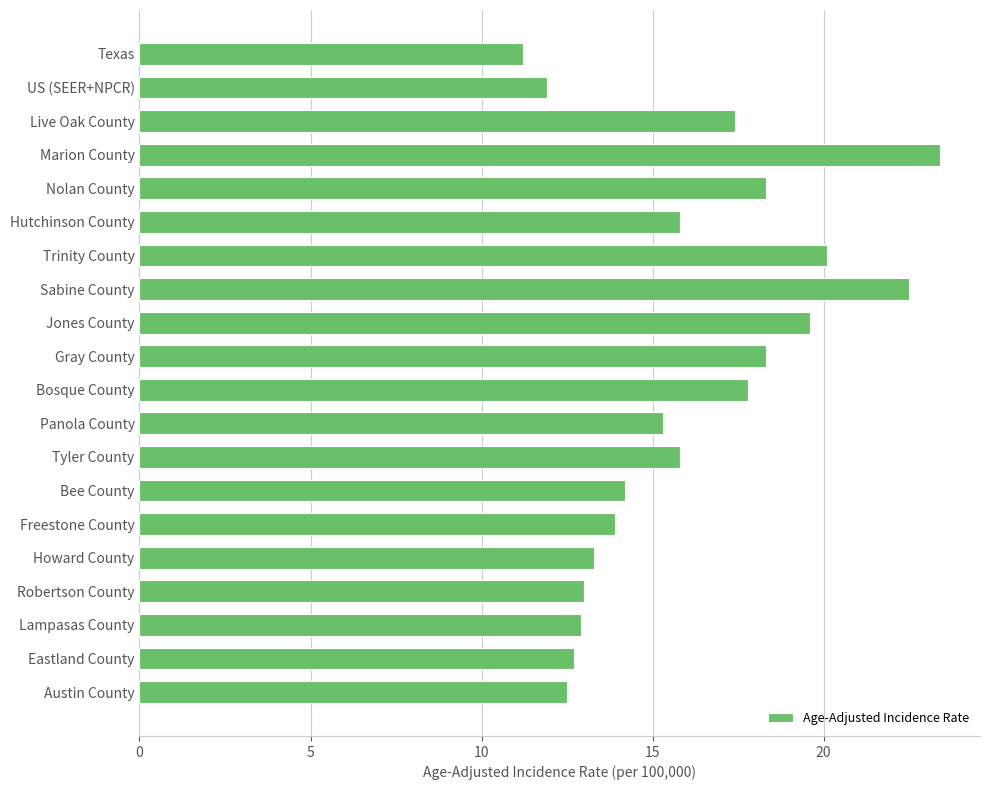

What is the approximate value at Bosque County?

17.8